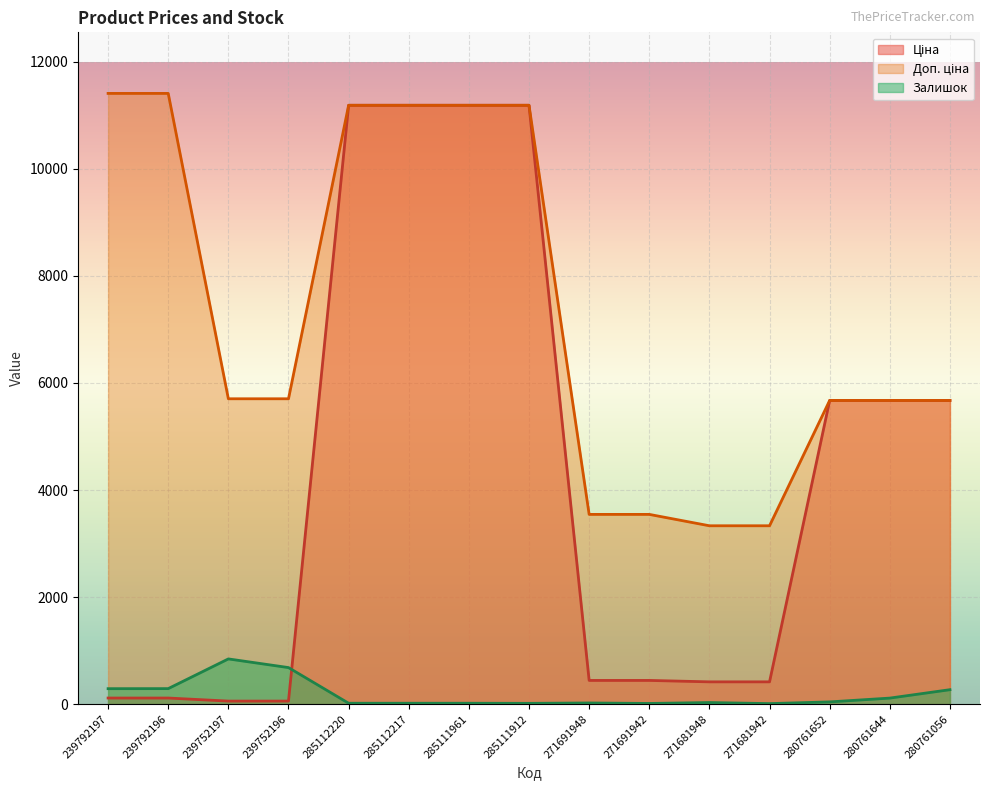

How many lines are shown in the chart?

3